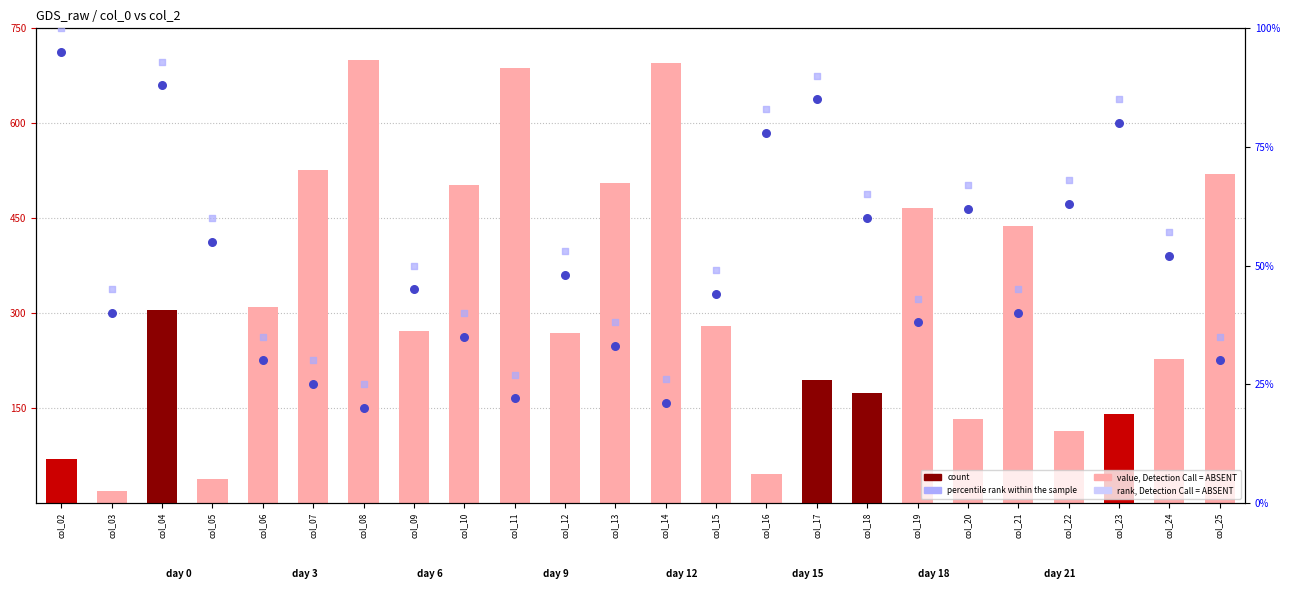

Which series reaches the maximum Y coordinate?

value, Detection Call = ABSENT